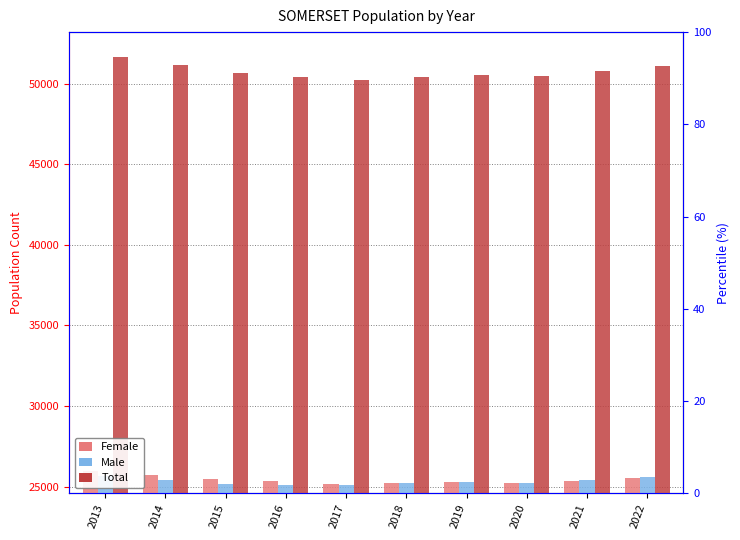

Reading left to right, what are all the values shown in this chart?

Female: 2013=25987.8	2014=25743.2	2015=25486.6	2016=25334.0	2017=25167.4	2018=25209.8	2019=25260.2	2020=25219.0	2021=25377.0	2022=25504.0
Male: 2013=25668.4	2014=25433.9	2015=25167.4	2016=25114.9	2017=25074.4	2018=25208.9	2019=25301.4	2020=25254.0	2021=25405.0	2022=25614.0
Total: 2013=51656.2	2014=51177.1	2015=50654.0	2016=50448.9	2017=50241.8	2018=50418.7	2019=50561.6	2020=50473.0	2021=50782.0	2022=51118.0